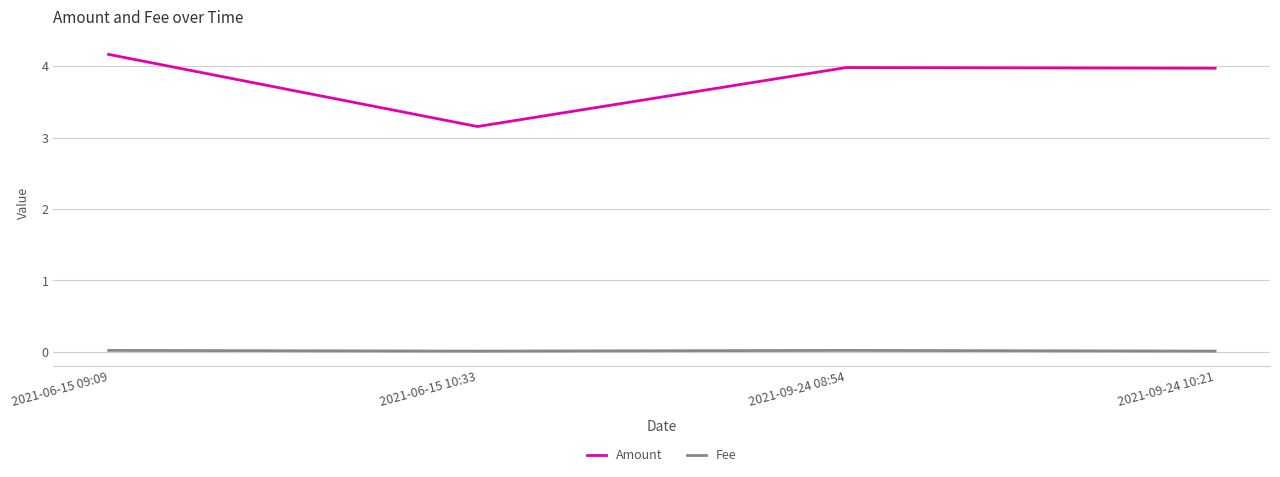

Which series has the largest range (max minus min)?

Amount